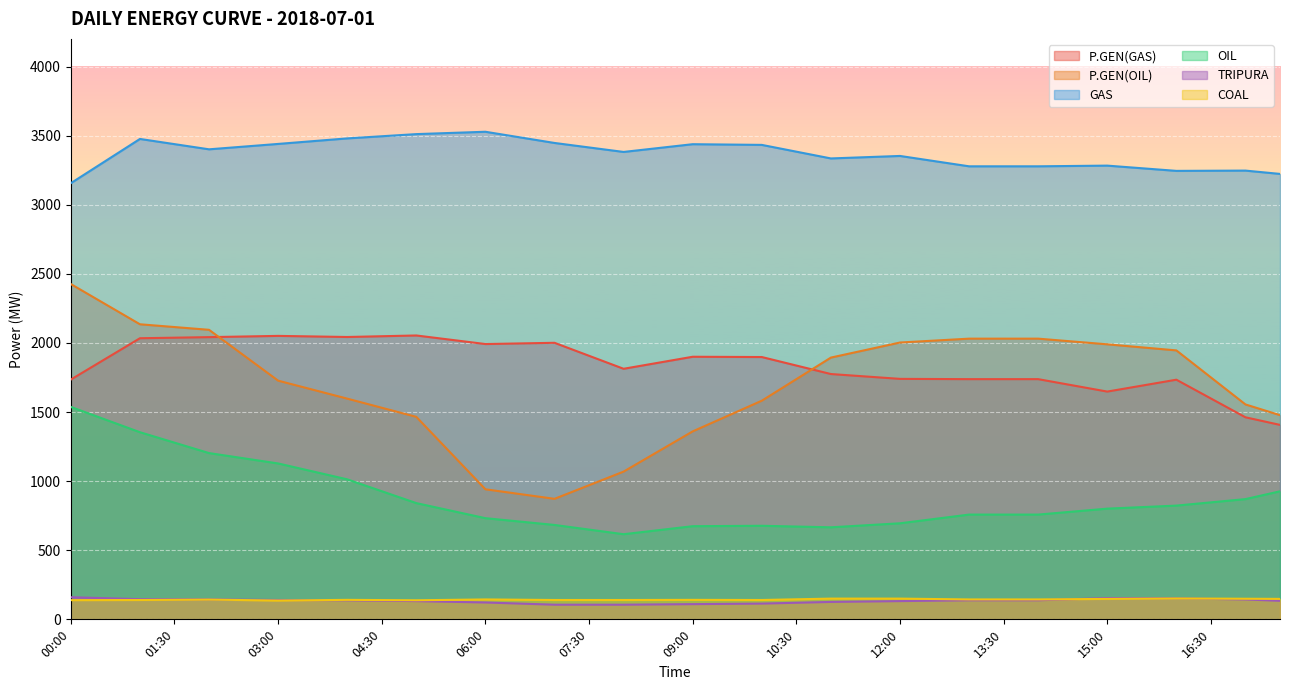

What is the sum of all TRIPURA values?

4786.0